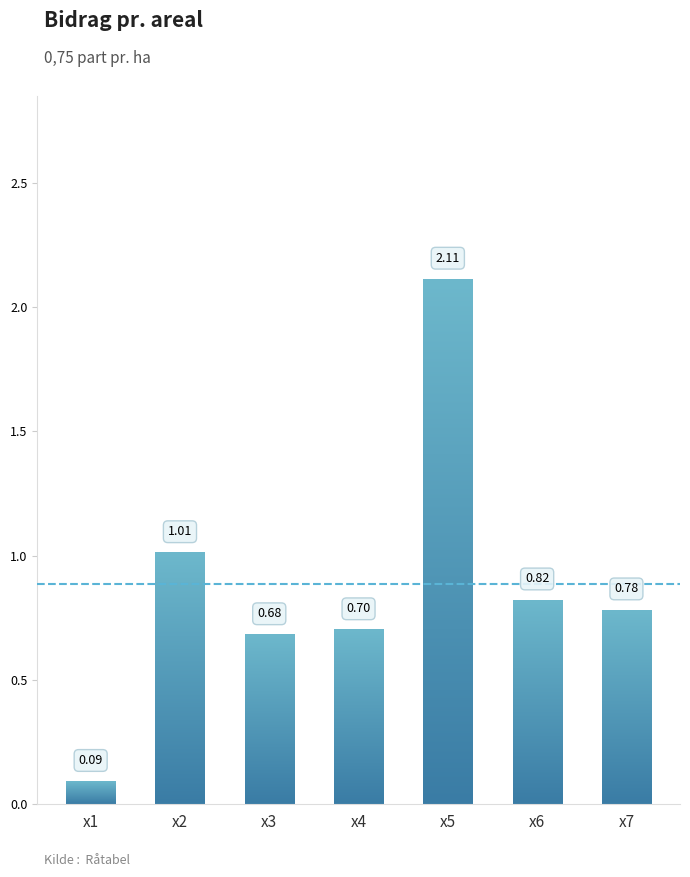

What is the change in value from x1 to x5?

+2.0